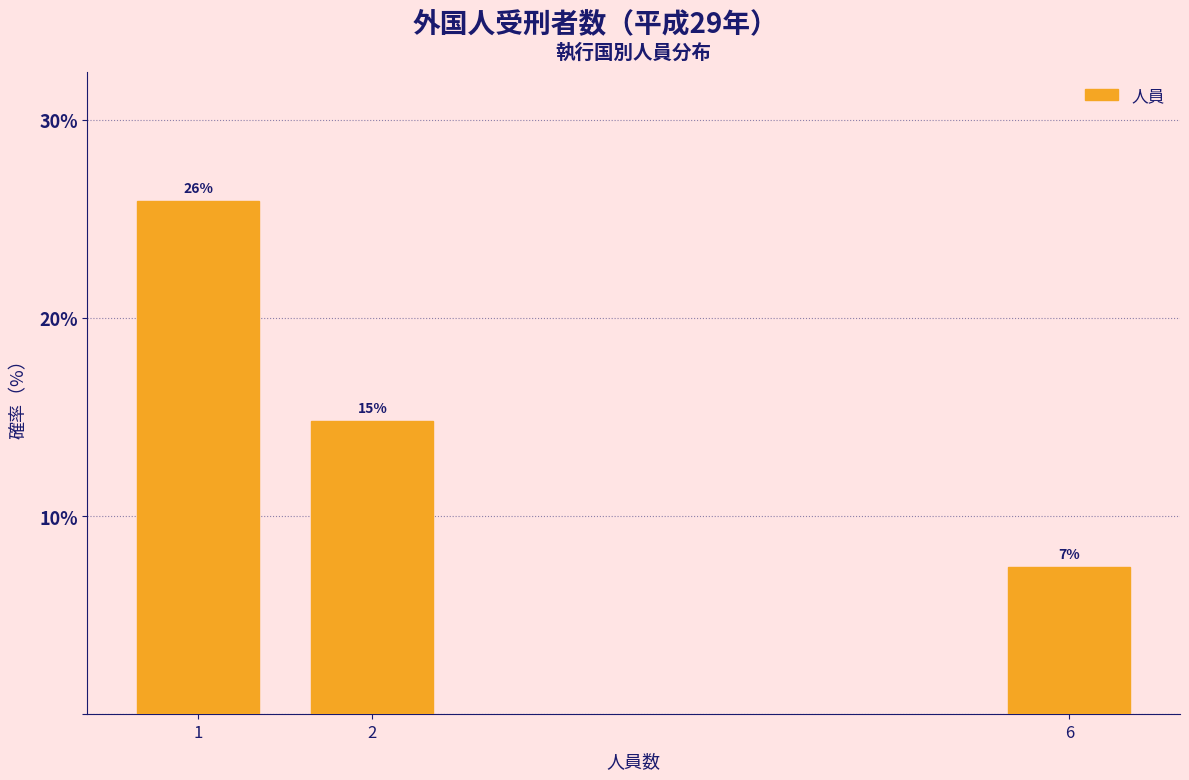

Does the chart contain any negative values?

No